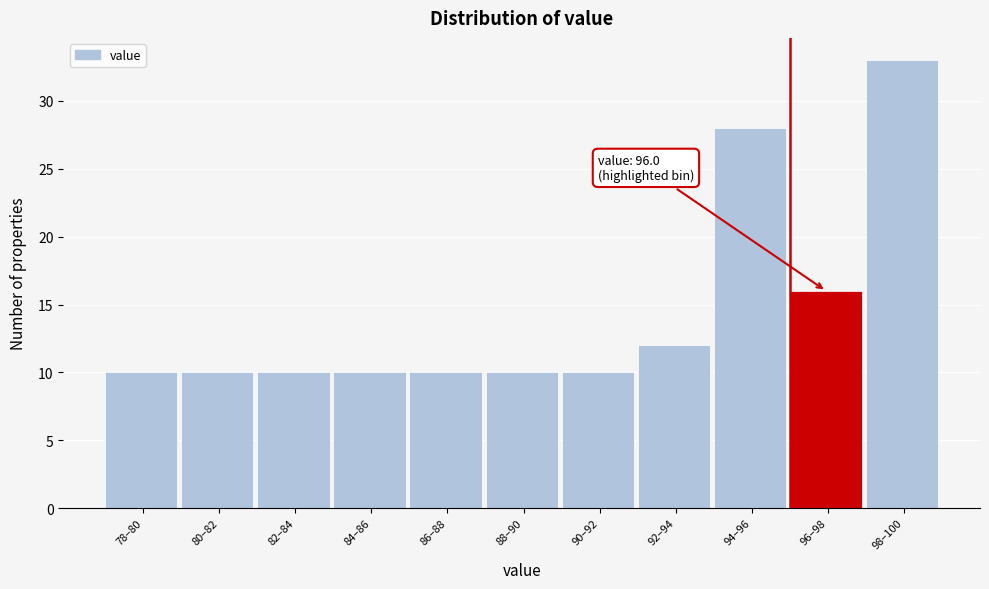

Reading left to right, what are all the values shown in this chart?

10	10	10	10	10	10	10	12	28	16	33